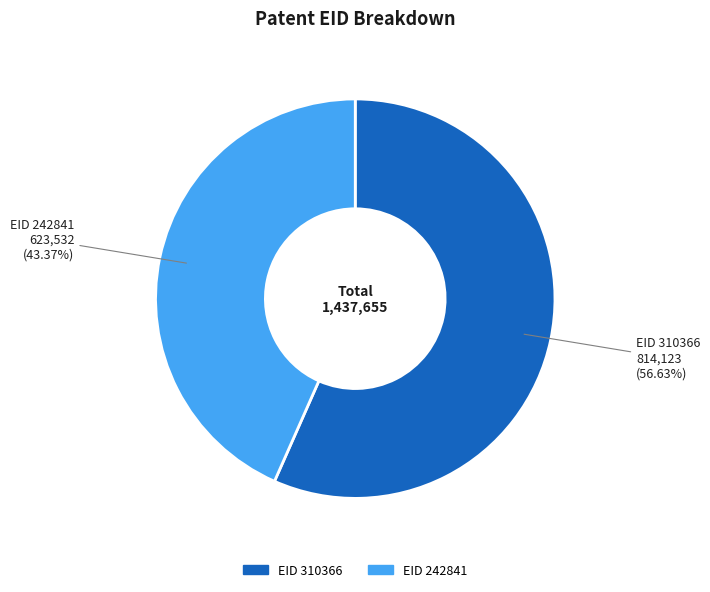

Does any single category account for the majority?

Yes